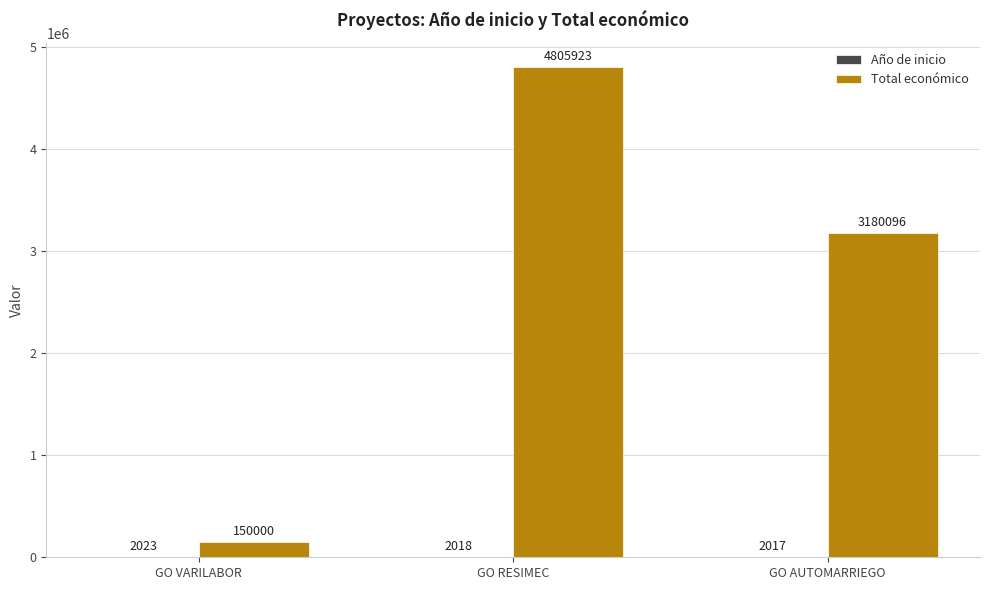

How many data points does each series have?

3